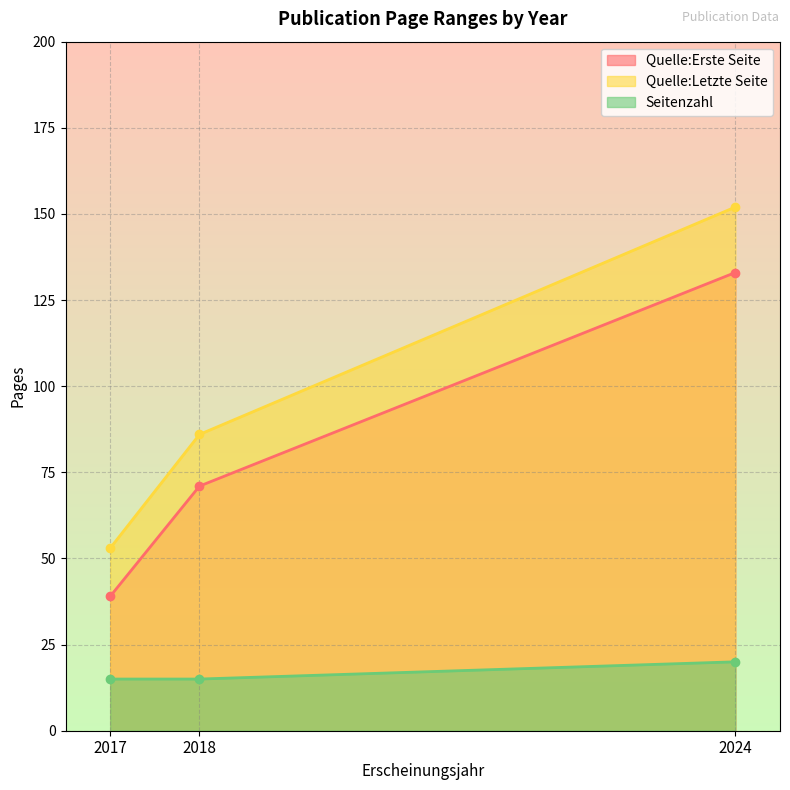

What is the difference between the highest and lowest values at 2017?

38